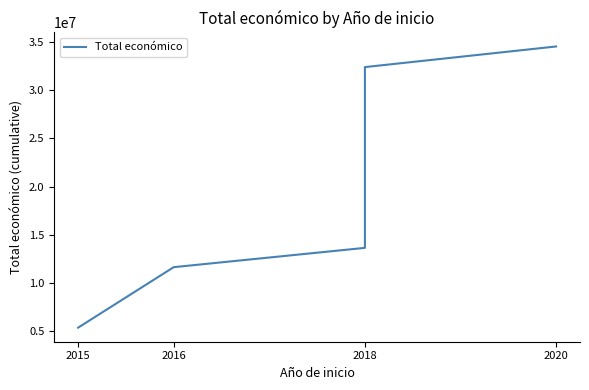

What is the approximate value at 2020, to the nearest 10?

34508200